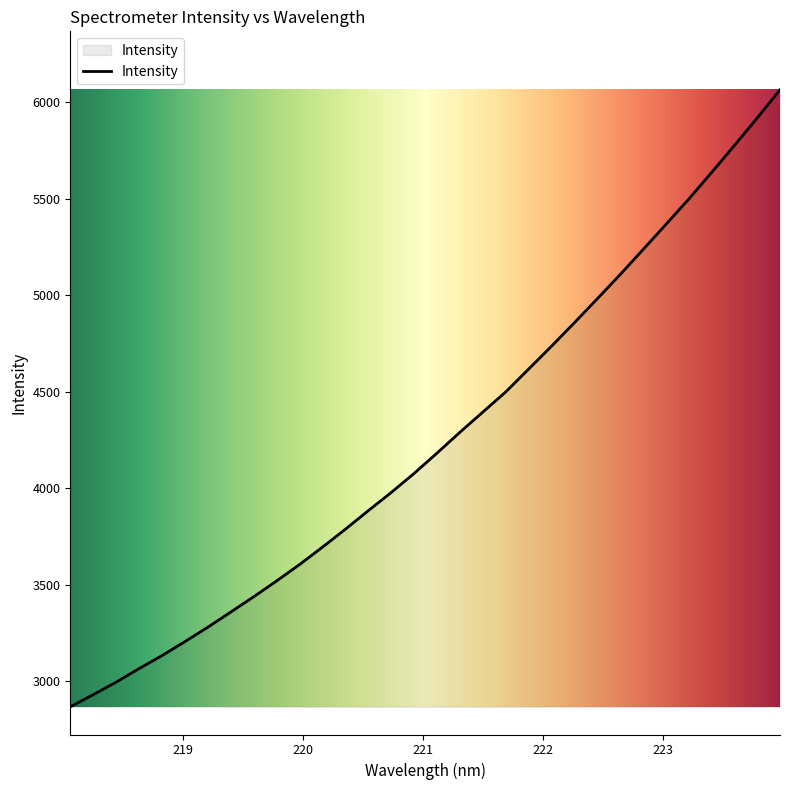

What is the smallest value displayed?

2866.2